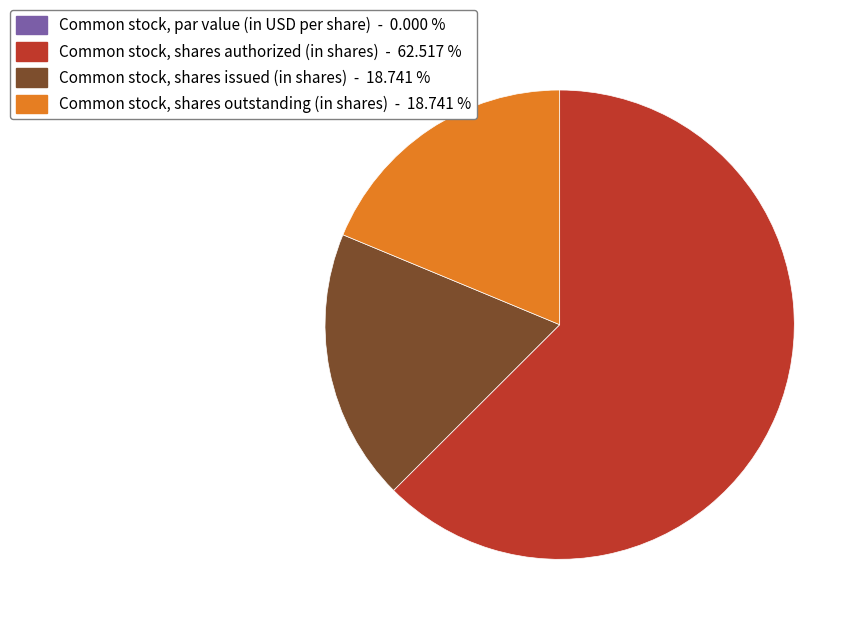

Do Common stock, shares issued (in shares) and Common stock, shares authorized (in shares) together represent more than half of the pie?

Yes